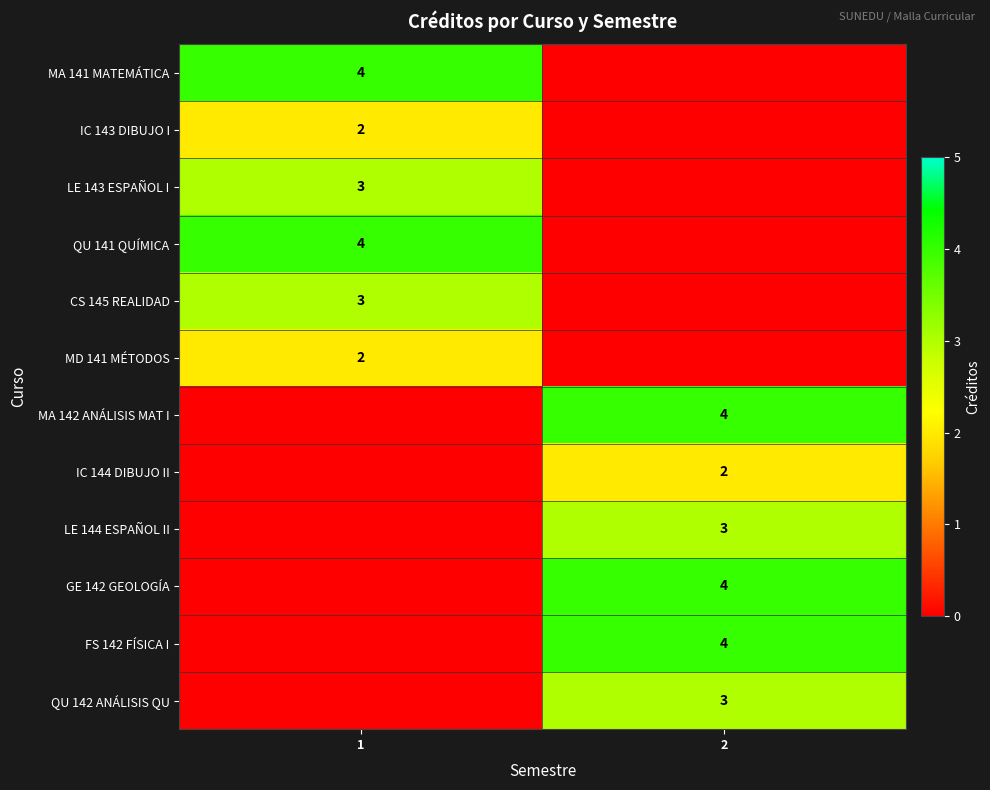

Between 1 and 2, which is larger?

1